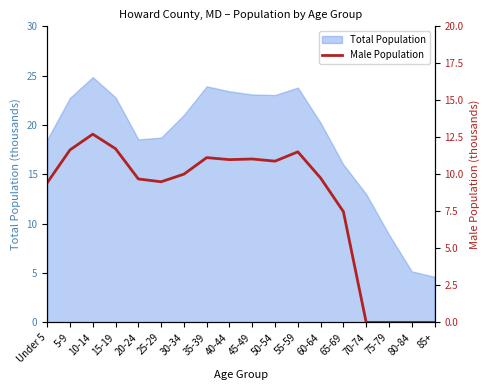

True or false: Total Population has a value of 23.0 at 50-54.

True